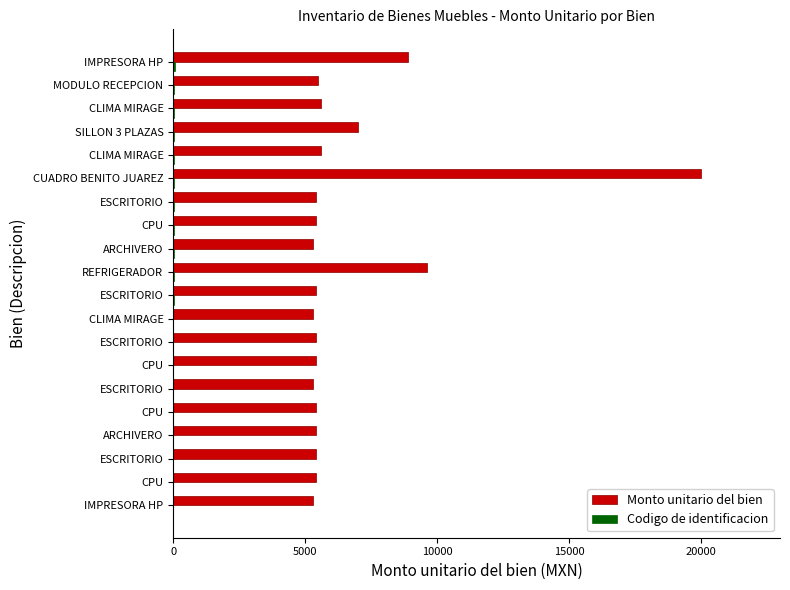

At which category is the sum across all series the highest?

CUADRO BENITO JUAREZ